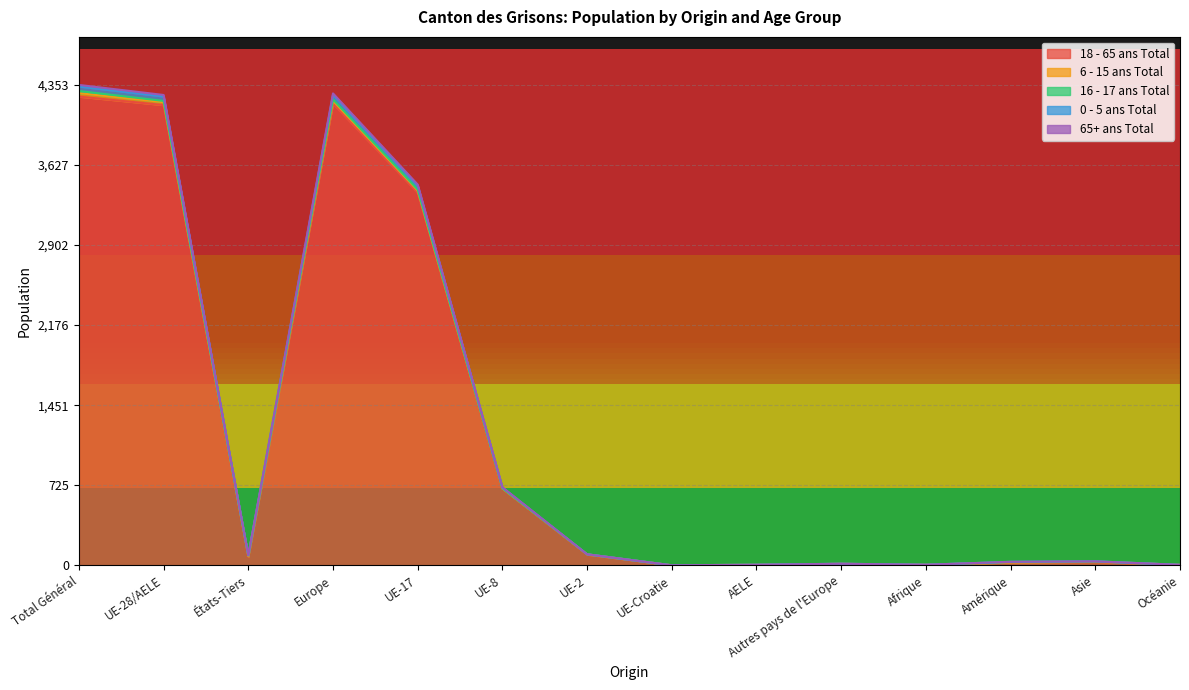

At which label does 65+ ans Total reach its peak?

Total Général